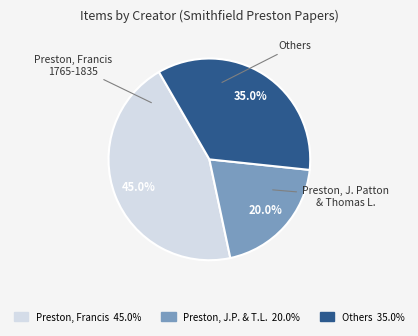

Is there any slice that represents more than half of the pie?

No